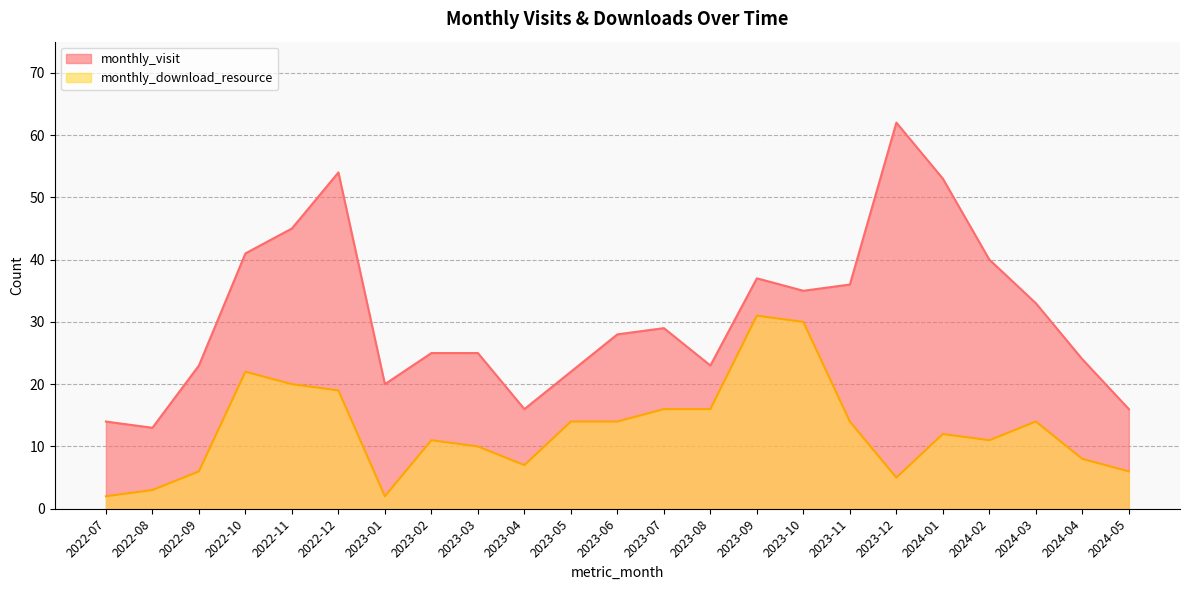

Does the chart have visible grid lines?

Yes